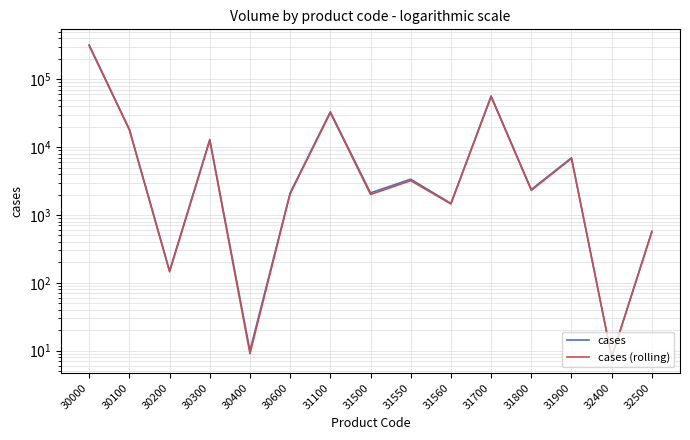

Which series has the largest range (max minus min)?

cases